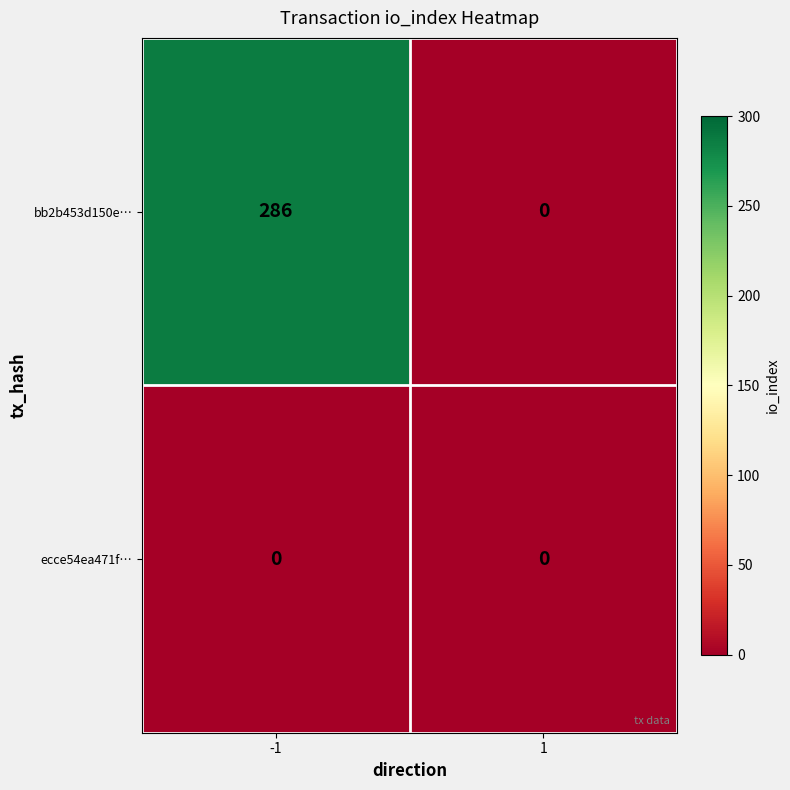

Is it true that bb2b453d150e… equals 0 at 1?

True